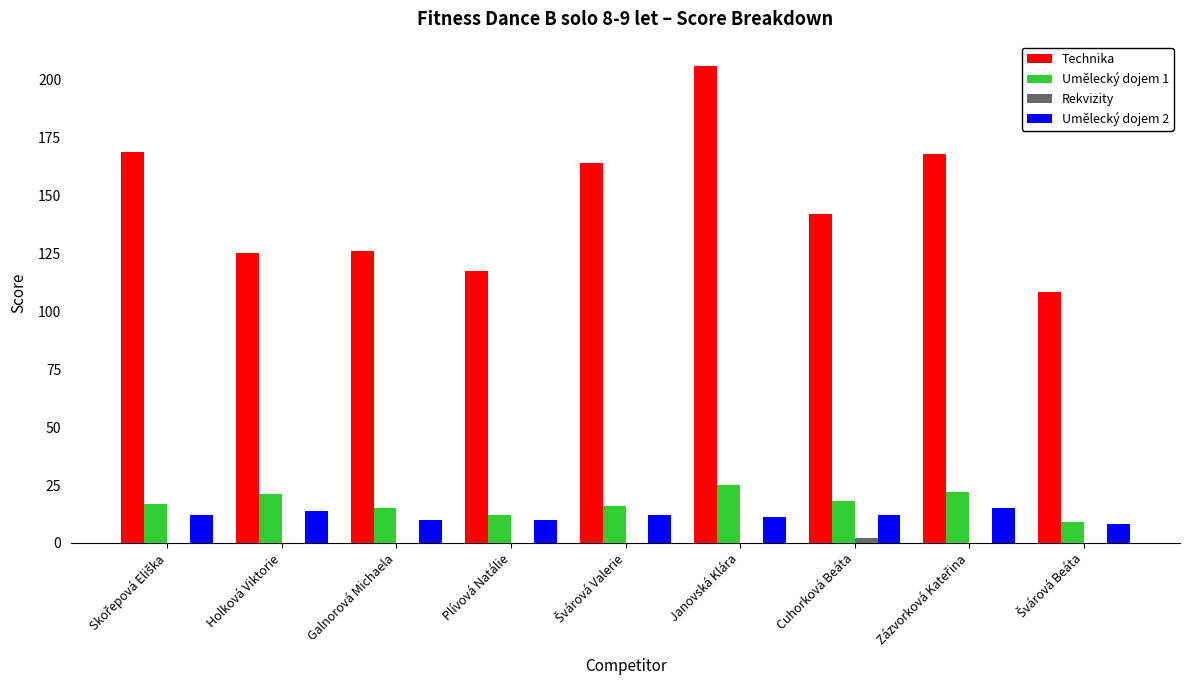

Which series has the largest total across all categories?

Technika